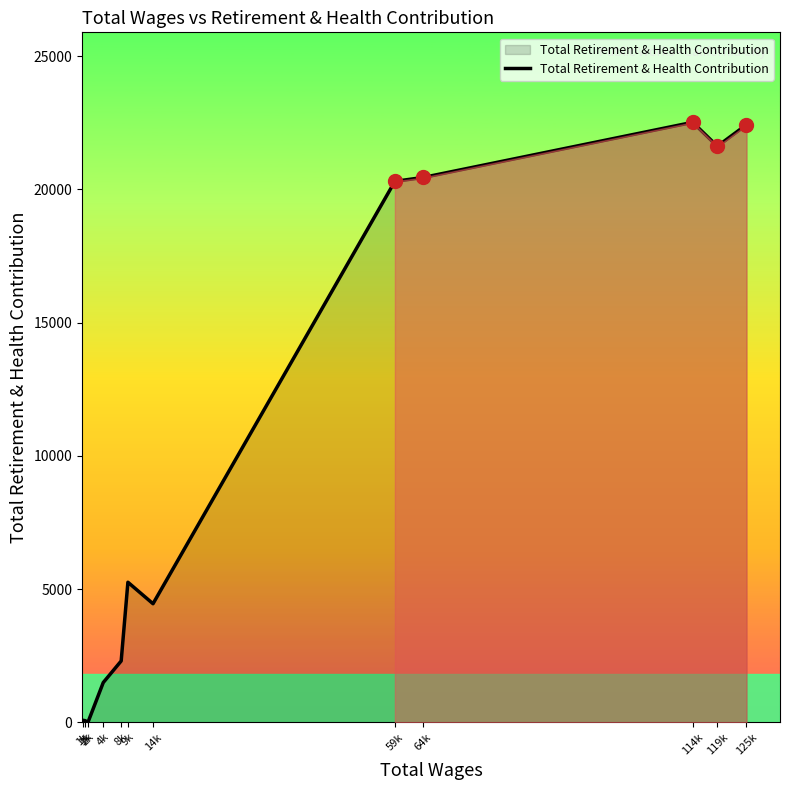

The value at 59k is 20301. True or false?

True